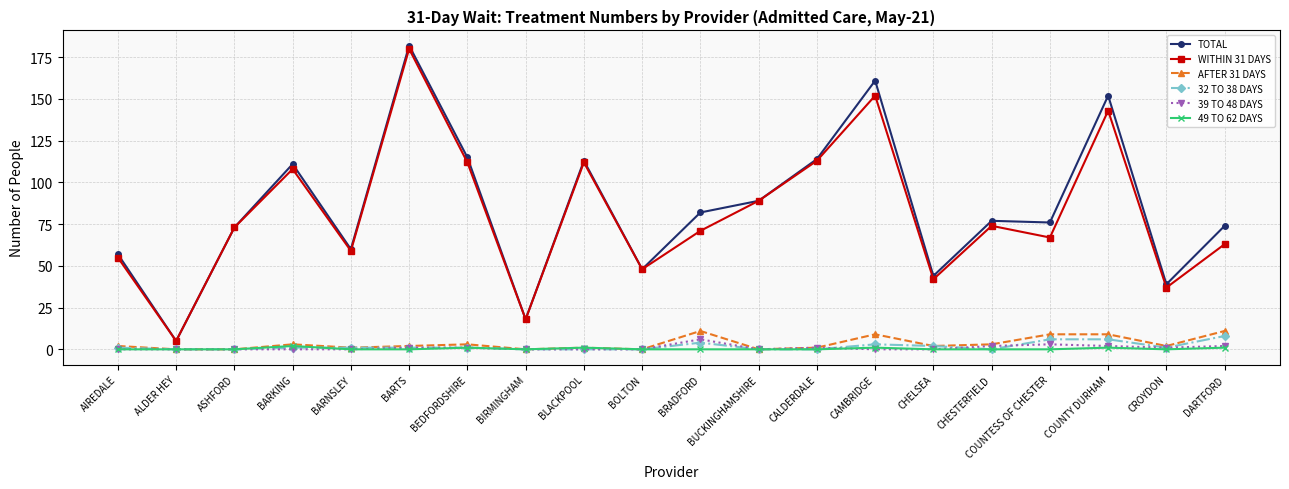

At which label is TOTAL closest to 93?

BUCKINGHAMSHIRE